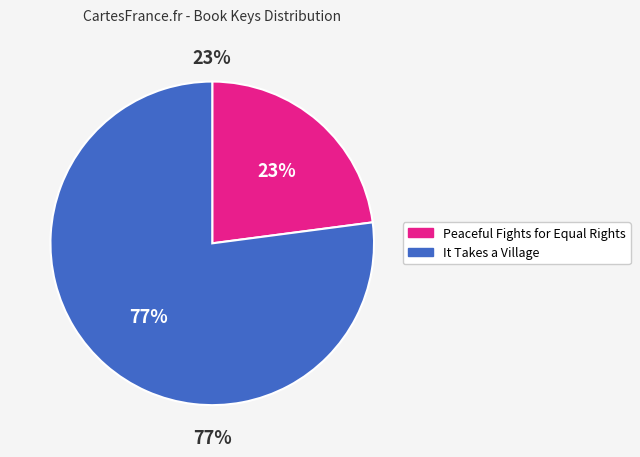

Is It Takes a Village (Hardcover) the majority of the pie?

Yes